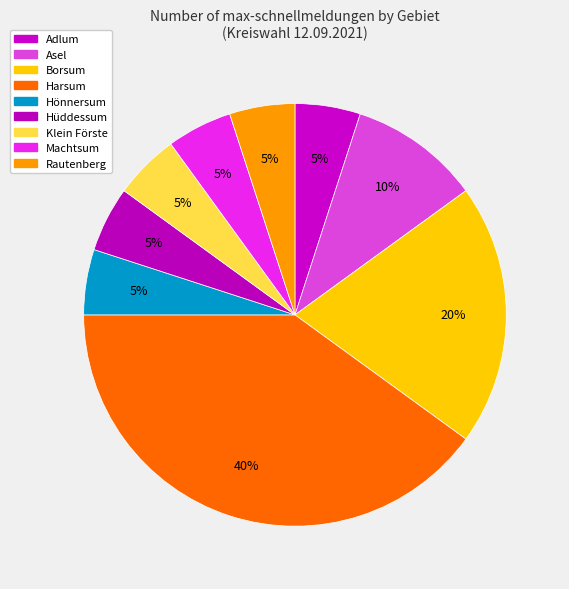

Is it true that Asel is 10% of the pie?

True